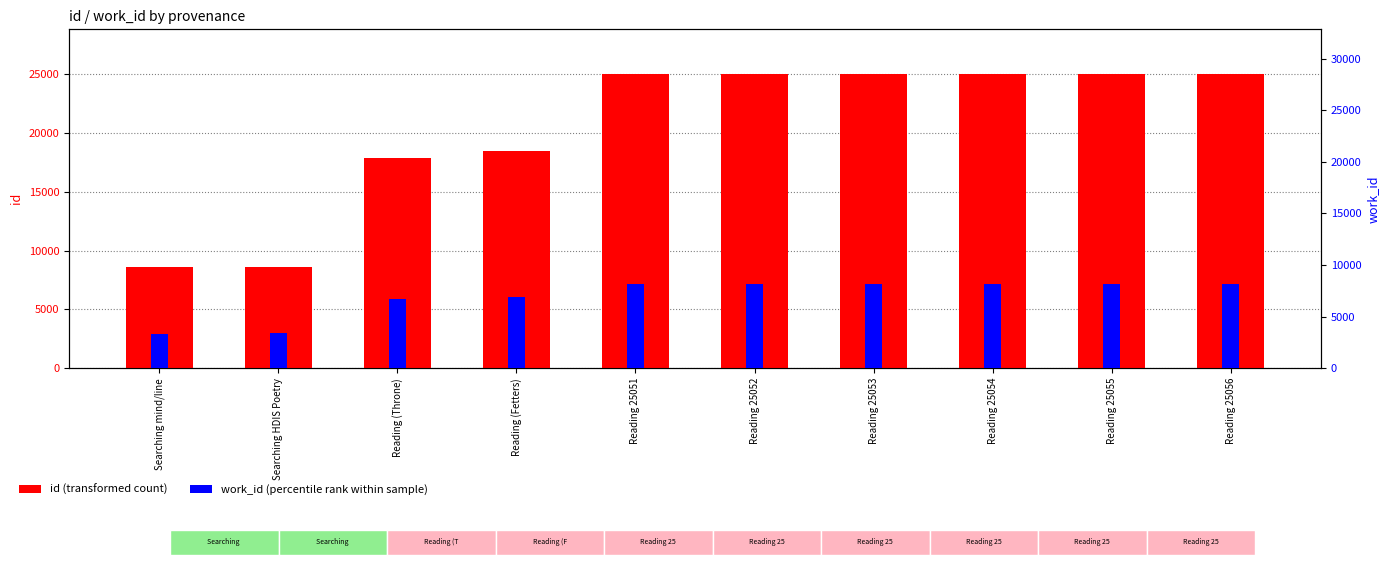

What is the average value of the work_id series?

6954